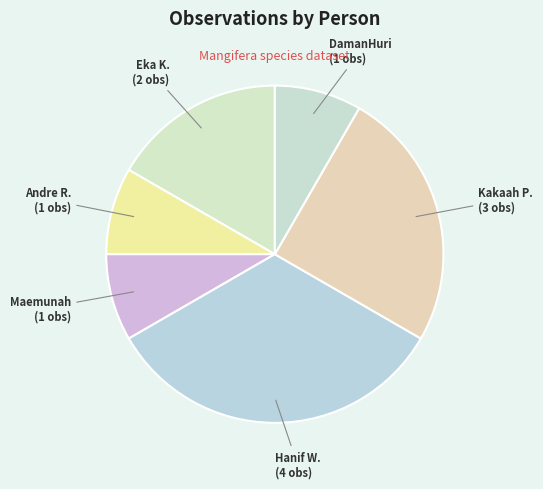

Is there any slice that represents more than half of the pie?

No